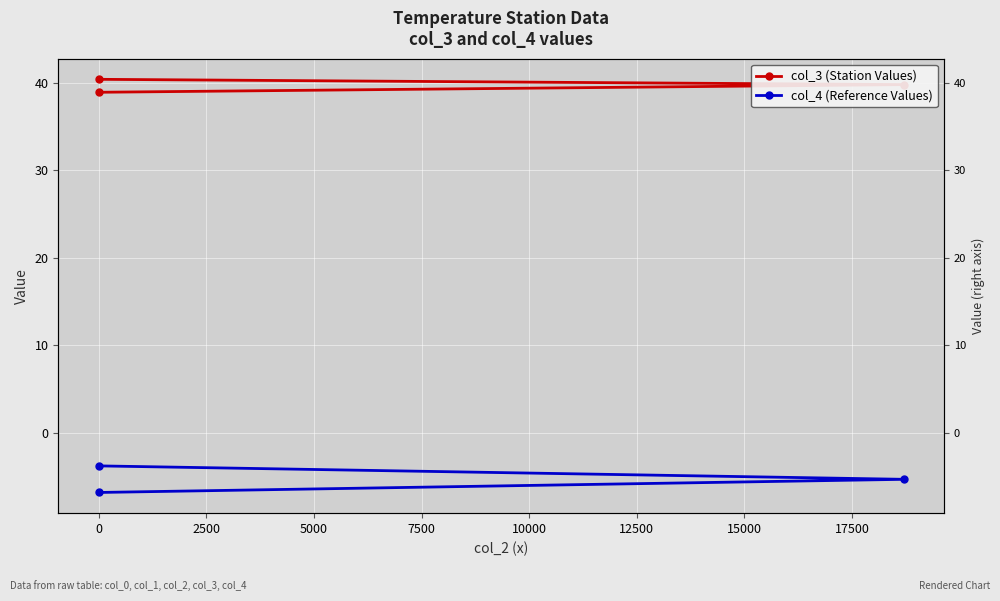

Rank the series by their maximum value, from highest to lowest.

col_3 (Station Values), col_4 (Reference Values)